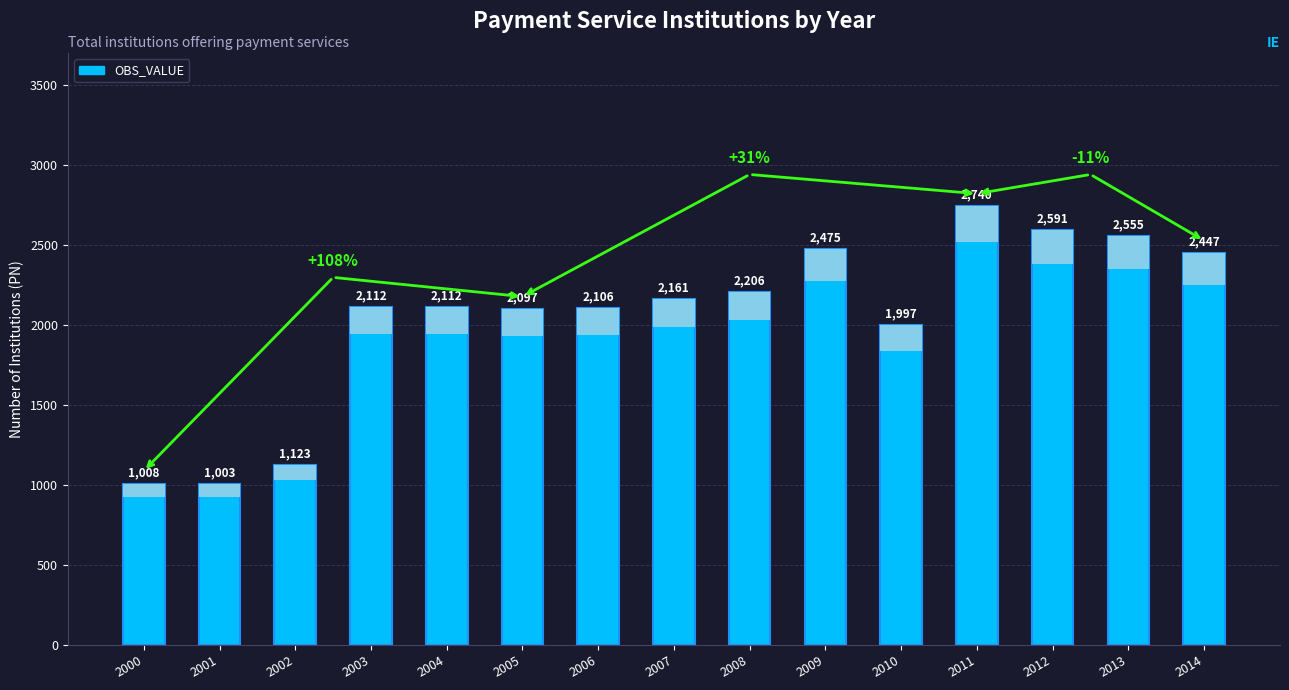

Where is the data nearest to the value 1871?

2010